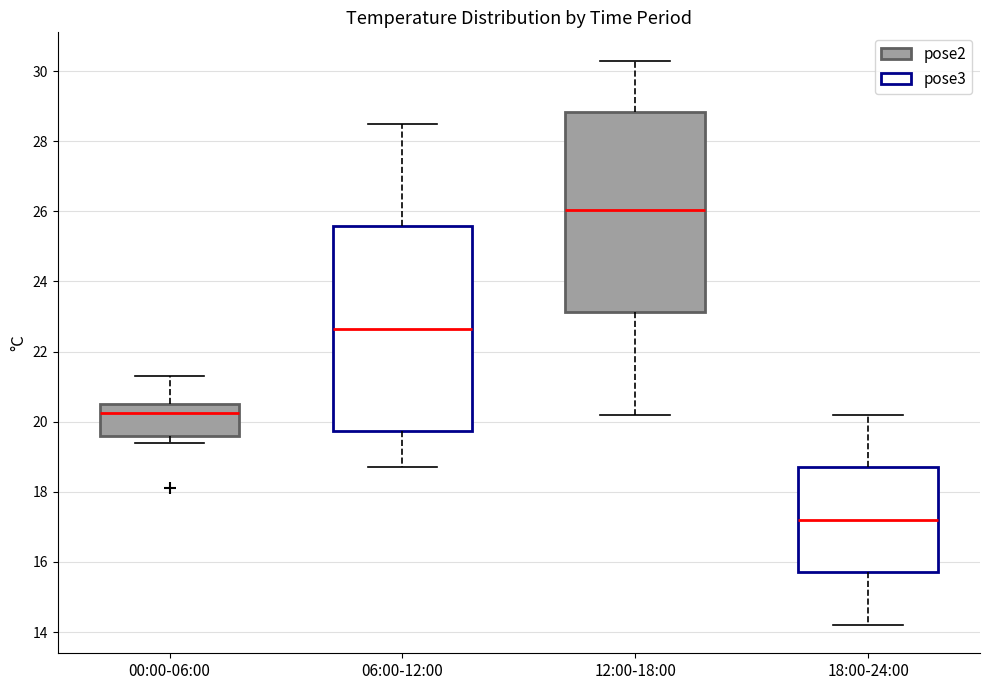

Reading left to right, transcribe this box plot: for each box, give where its median line is, the range the box spans, and where its two whiskers end, as read against the y-axis. The values are not printed on the chart, so give them approximately, as read against the axis.

00:00-06:00: median 20.2, box 19.6 to 20.6, whiskers 19.4 to 21.4
06:00-12:00: median 22.6, box 19.8 to 25.6, whiskers 18.8 to 28.6
12:00-18:00: median 26.0, box 23.2 to 28.8, whiskers 20.2 to 30.4
18:00-24:00: median 17.2, box 15.8 to 18.8, whiskers 14.2 to 20.2